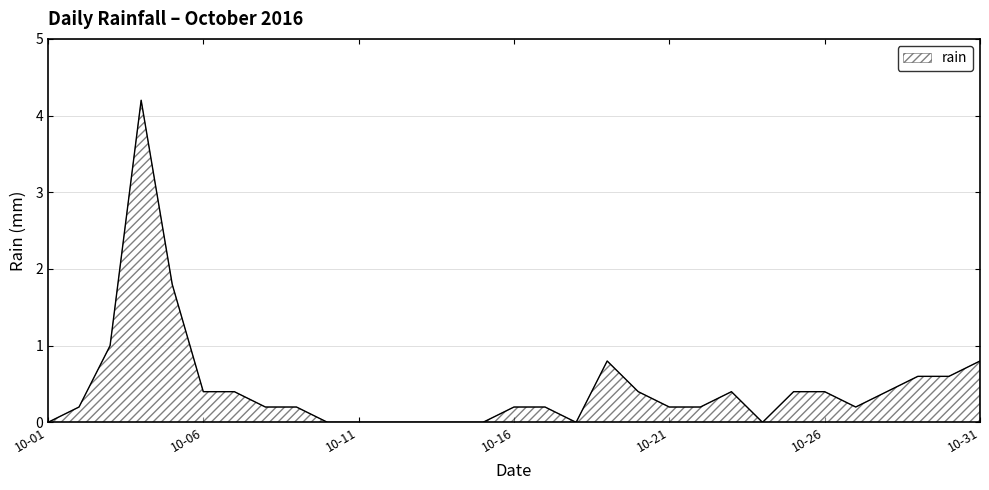

True or false: the data has more than 1 interior local peaks.

True